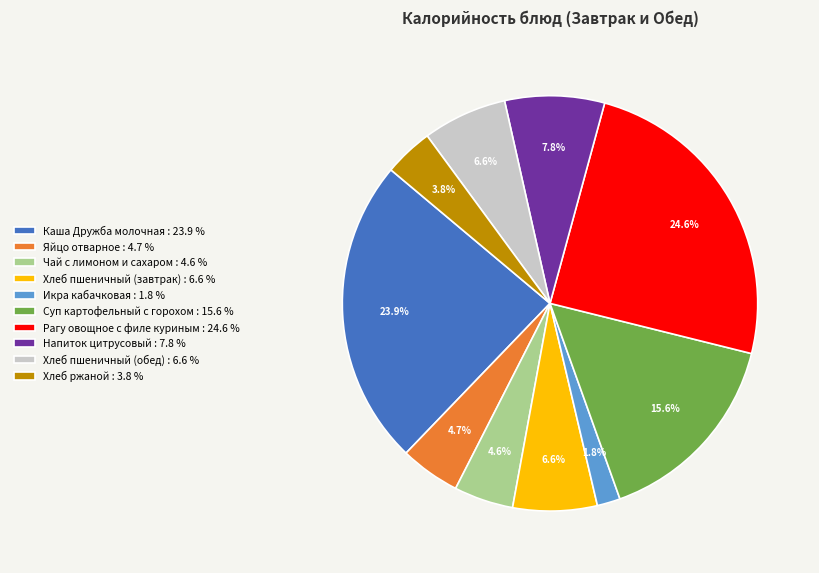

How many segments does this pie chart have?

10